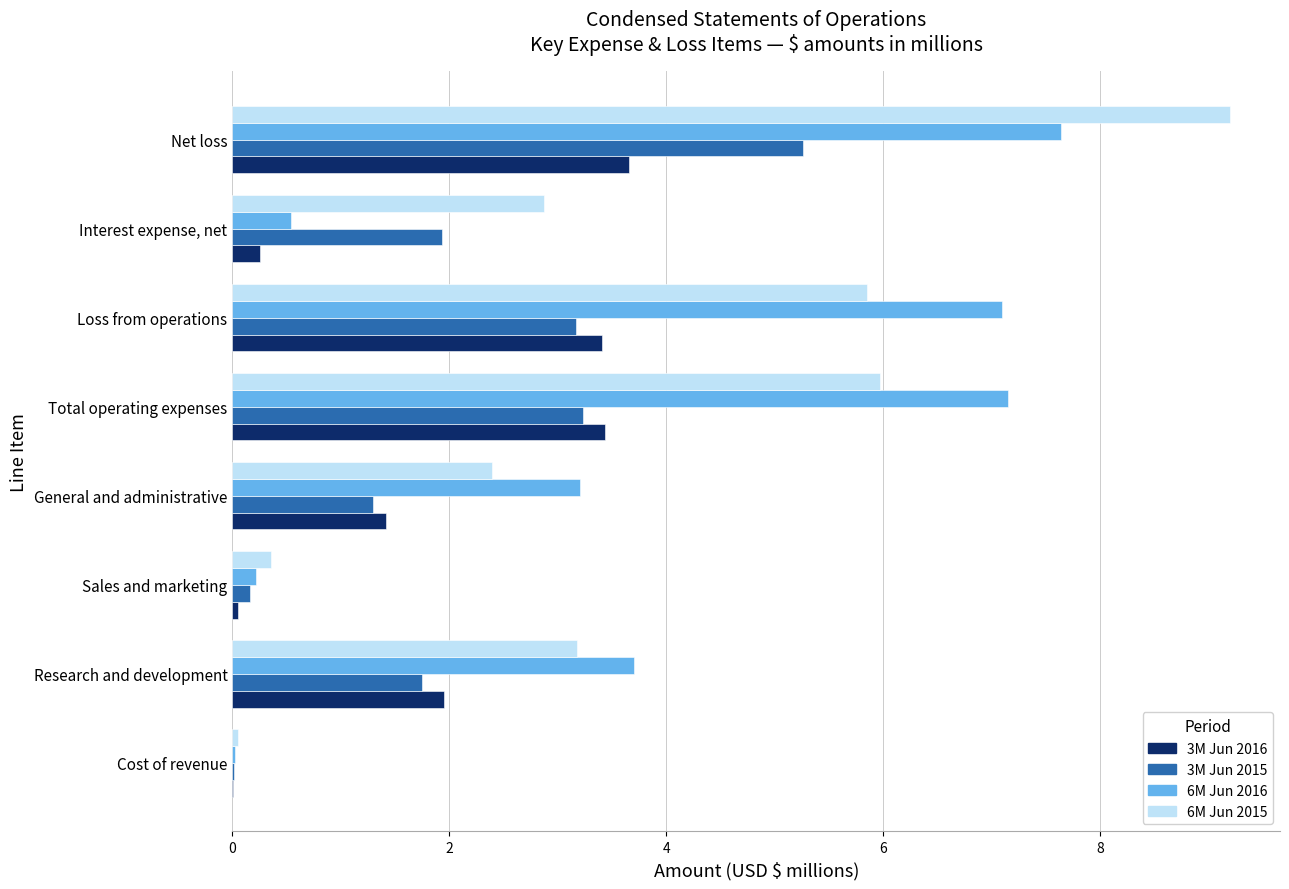

The 3M Jun 2016 series shows 0.3 at Interest expense, net. True or false?

True